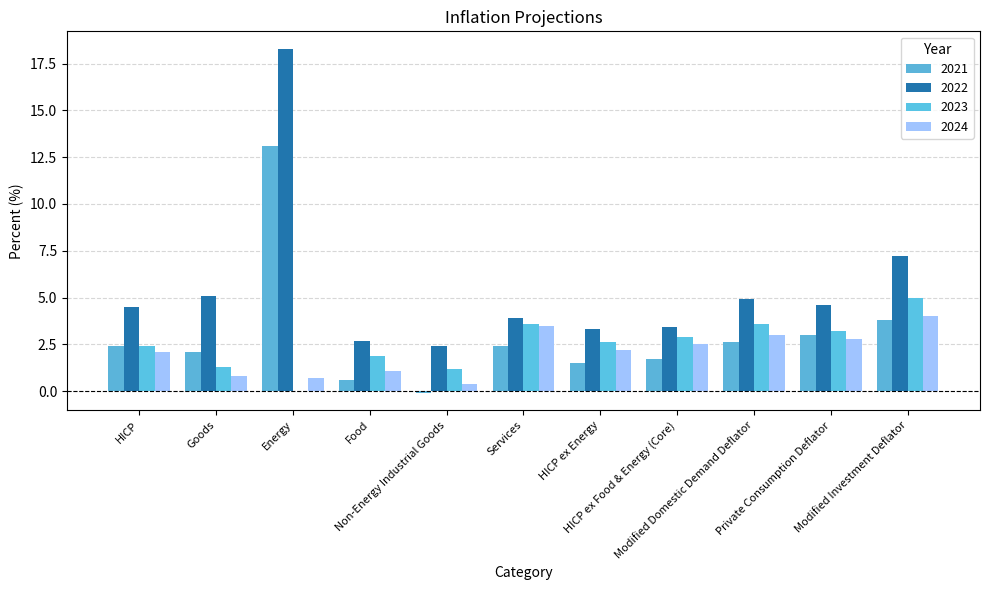

What is the average value of the 2024 series?

2.1